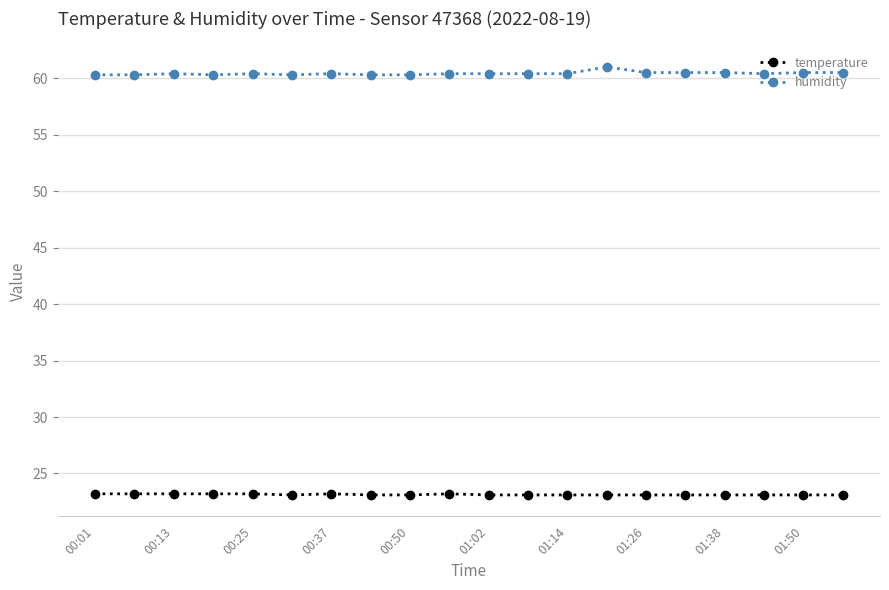

Which series has the largest range (max minus min)?

humidity